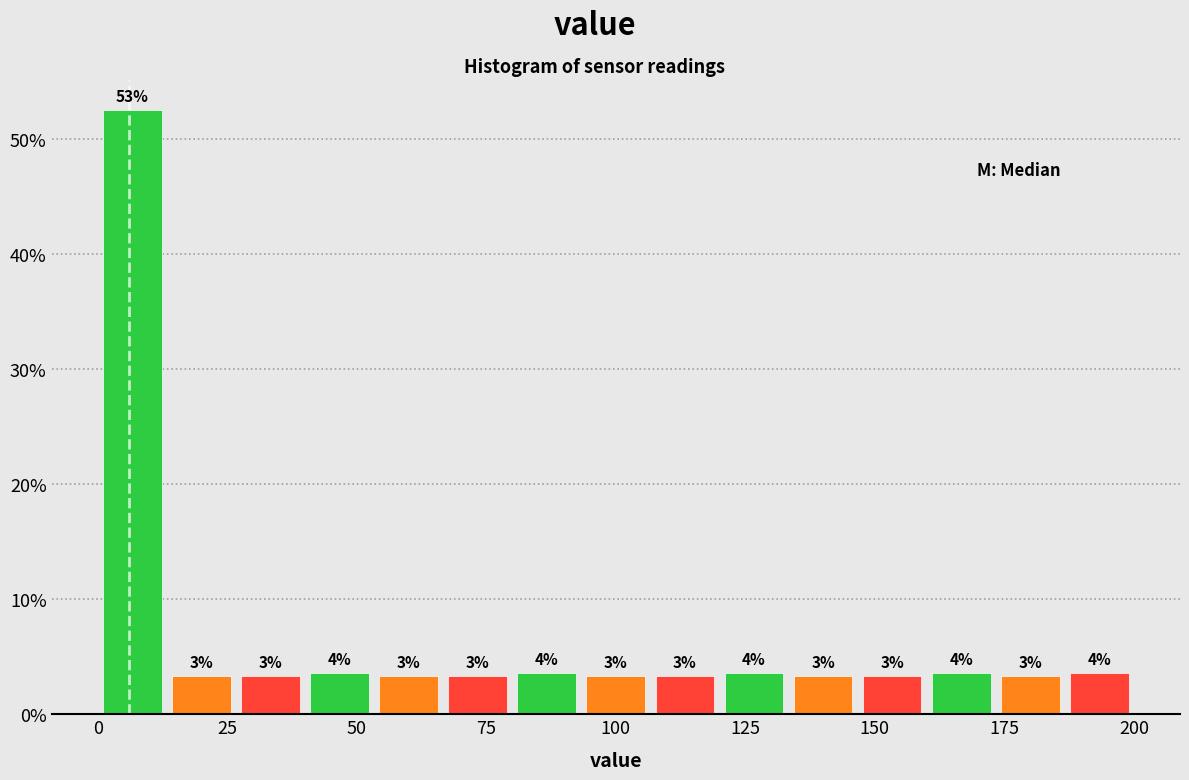

Read against the x-axis, roughly where is the centre of the tallest bar?

5